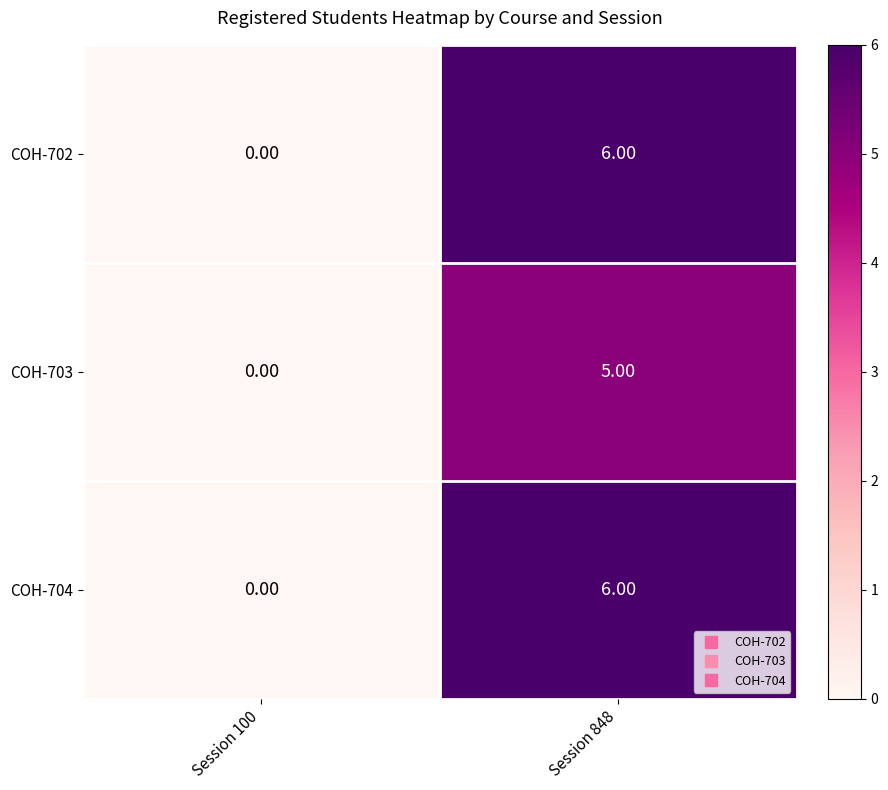

How many values in the COH-703 series are below 5?

1